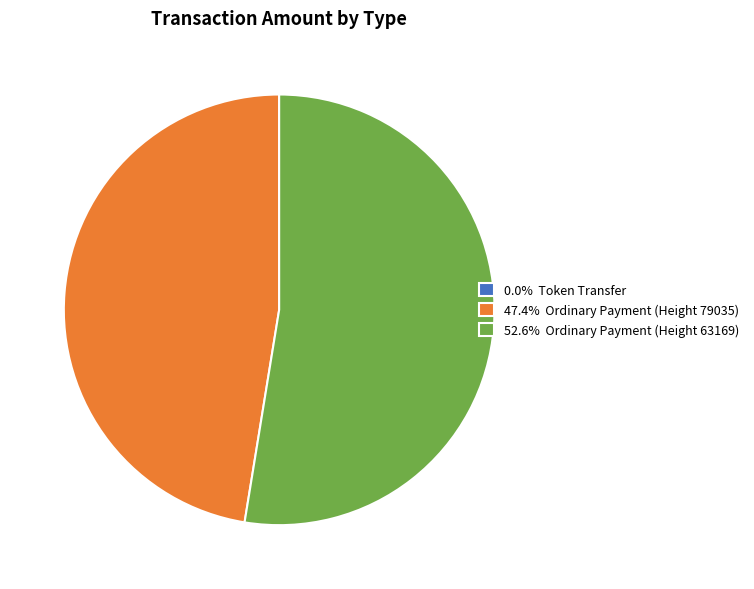

Approximately how many times larger is the value at 47.4% Ordinary Payment (Height 79035) compared to 52.6% Ordinary Payment (Height 63169)?

0.9